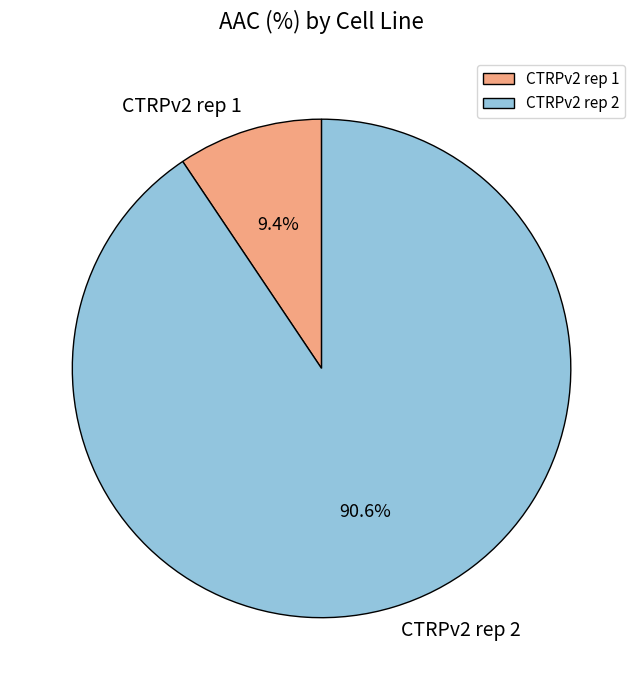

Is CTRPv2 rep 1 the majority of the pie?

No